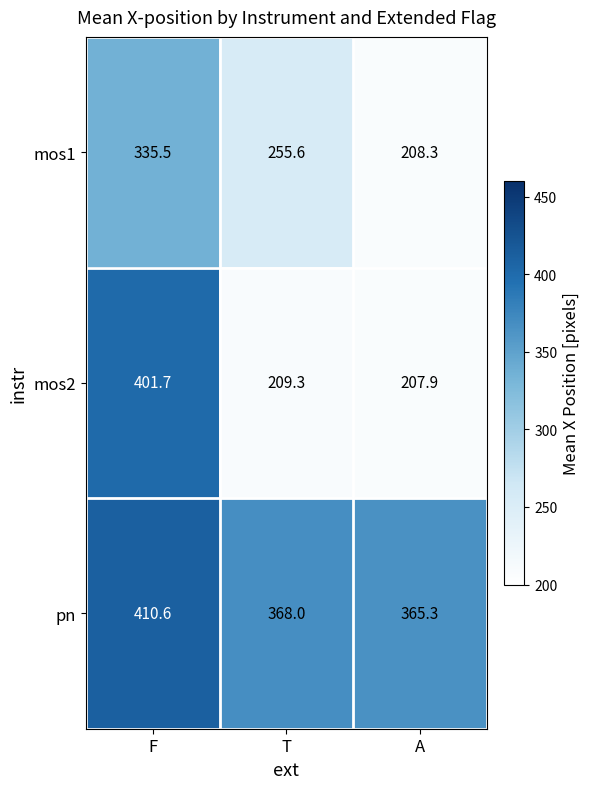

The value of mos2 at T is 101.4. True or false?

False